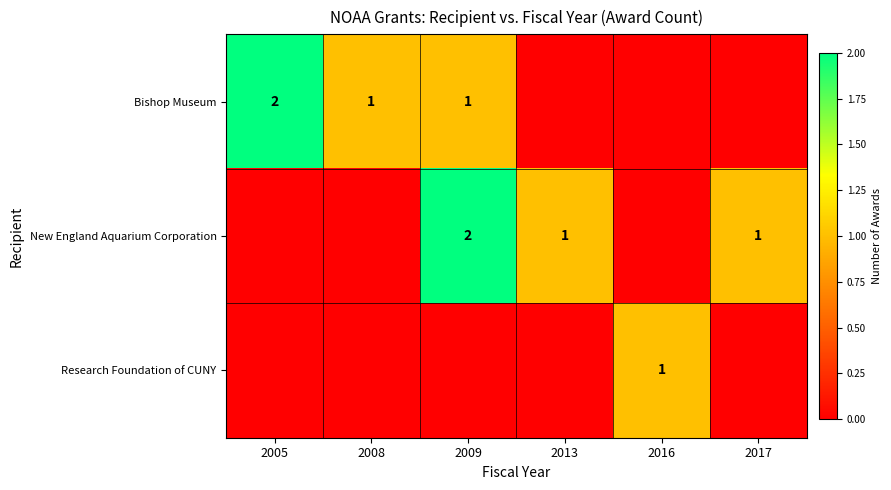

The Bishop Museum series shows 1 at 2008. True or false?

True